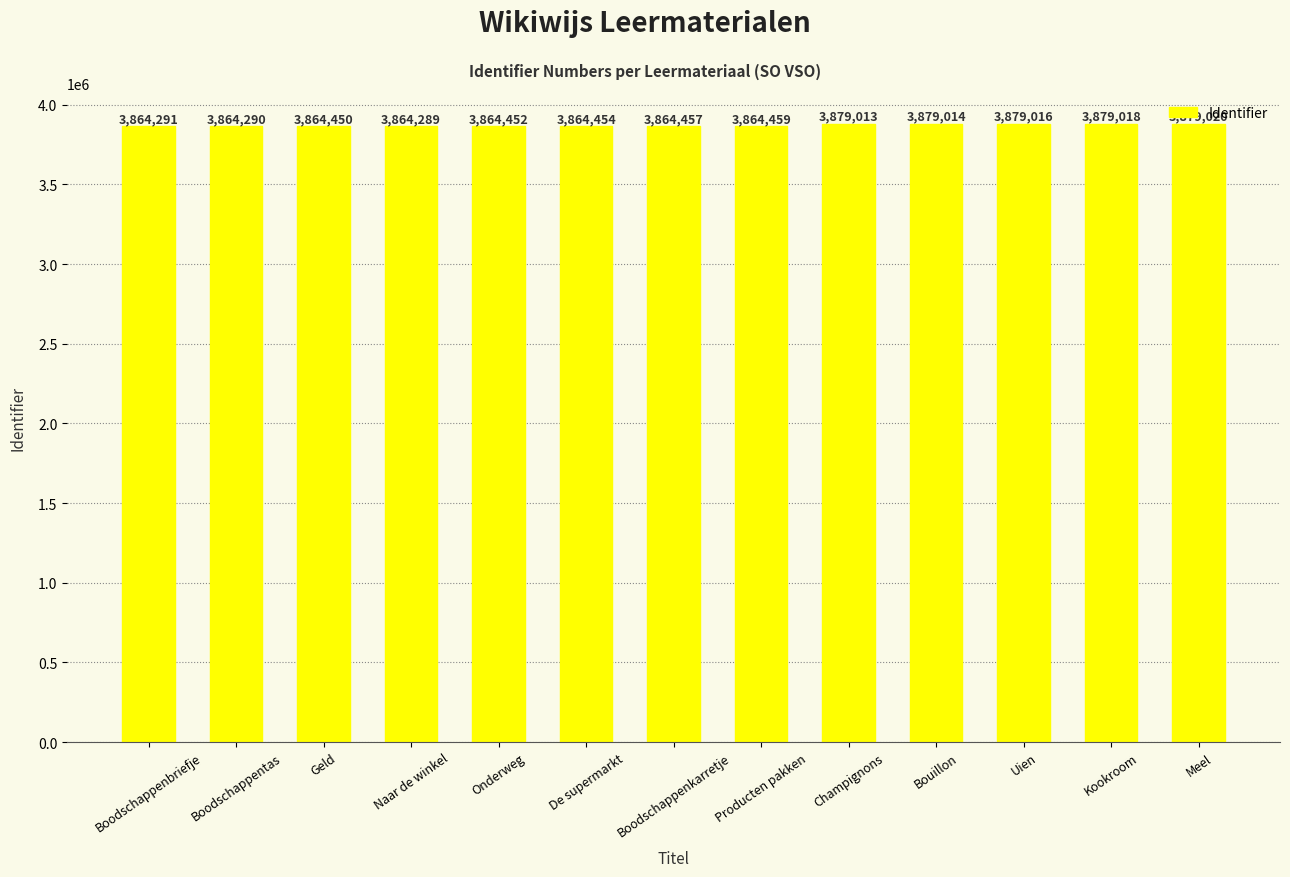

What is the difference between the values at Naar de winkel and Producten pakken?

170